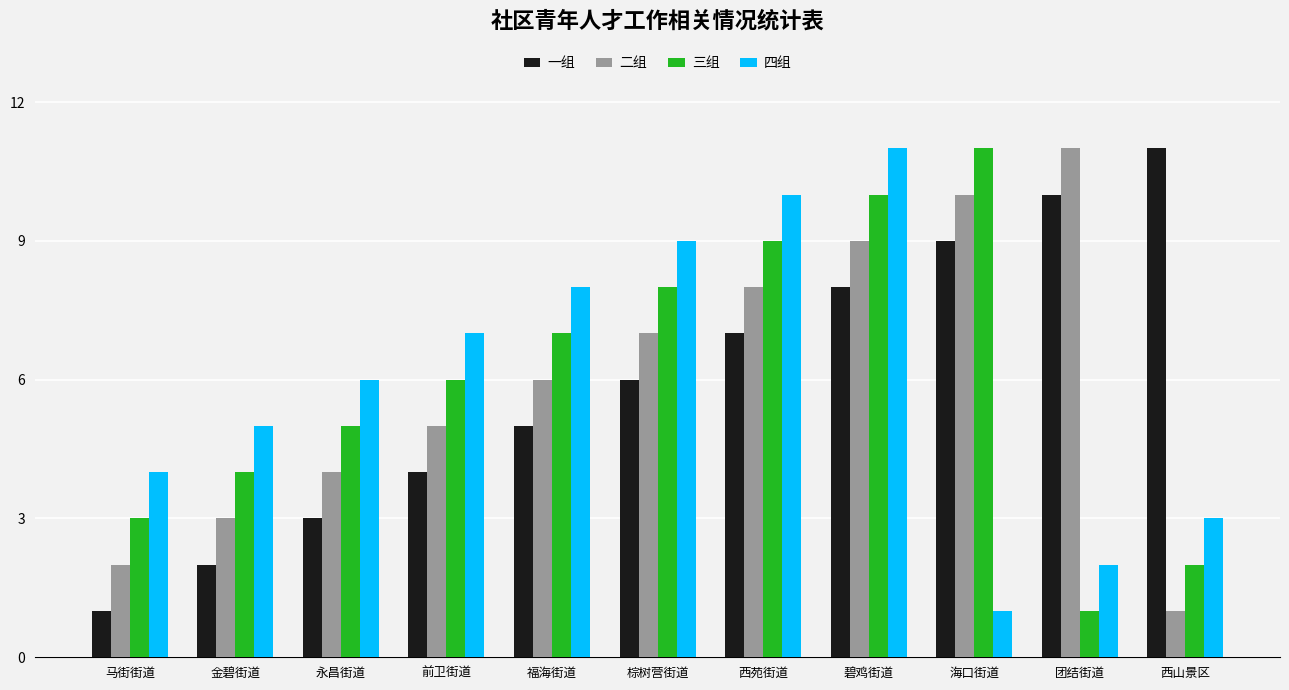

What is the total value across all series at 金碧街道?

14